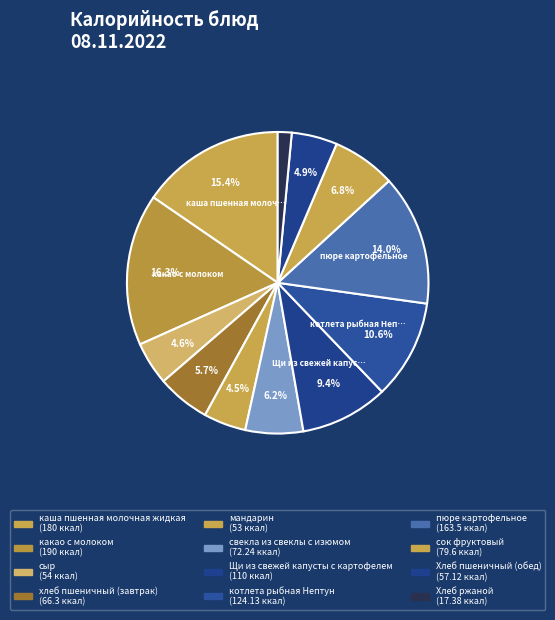

Count the number of slices in the pie.

12